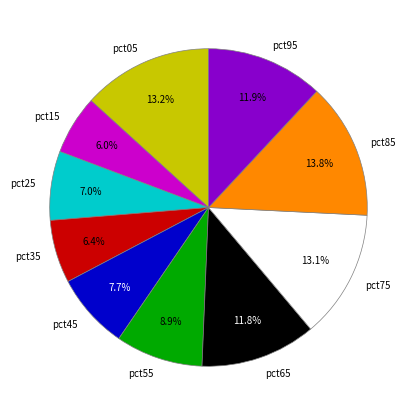

Does pct25 represent more than half of the total?

No